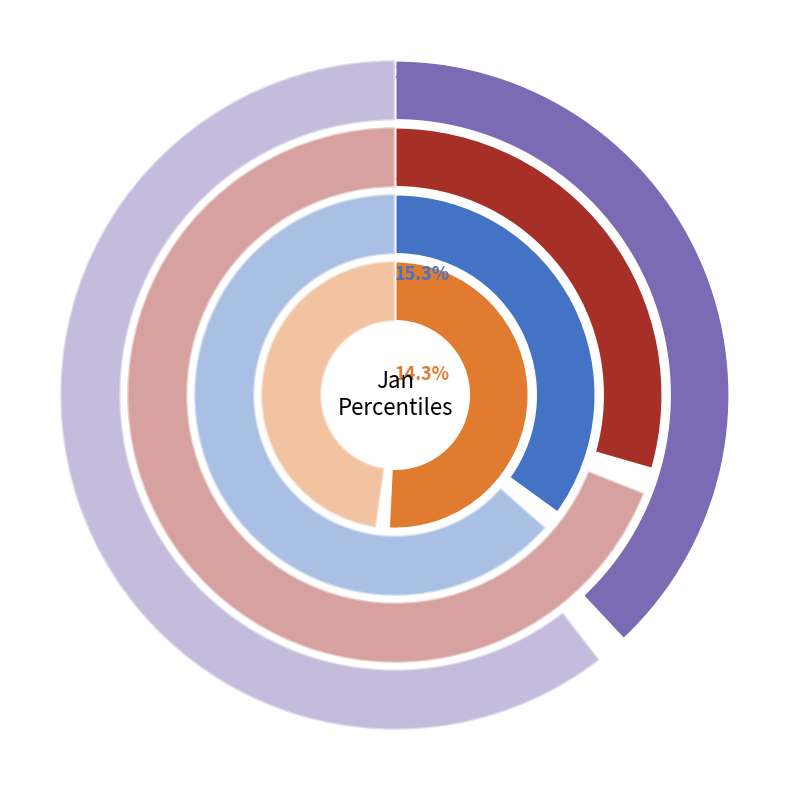

To the nearest percent, what portion does pct65 represent?

7%